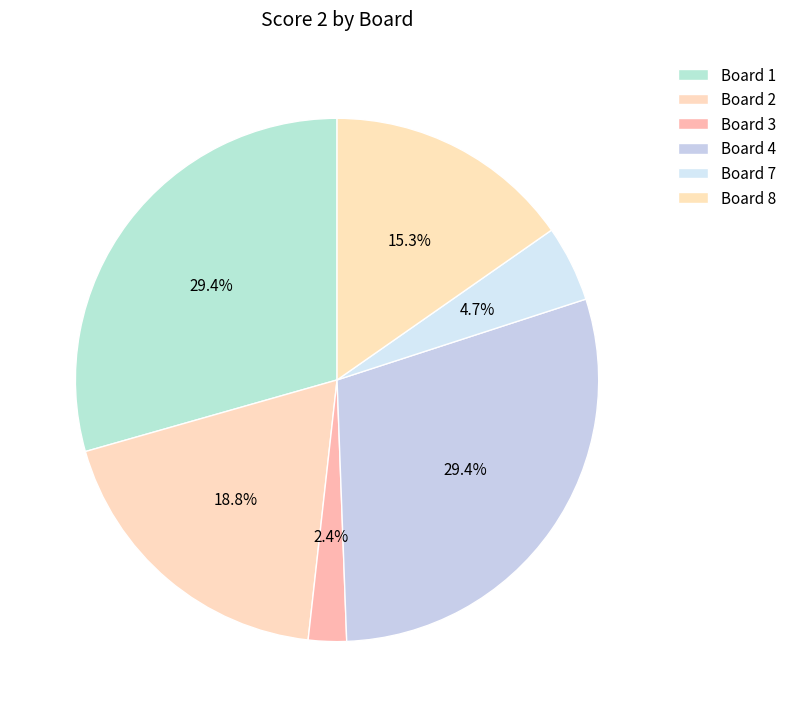

Combined, do Board 3 and Board 2 account for over 50%?

No